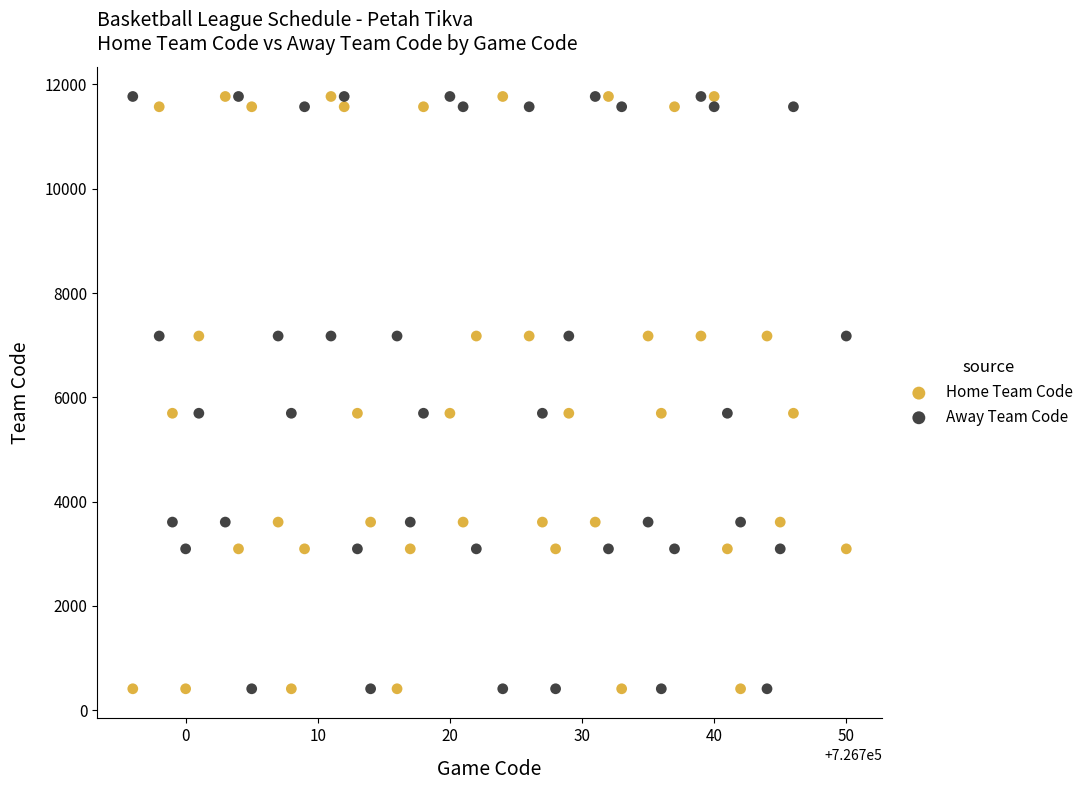

Across all data points, what is the range of Y values (max minus min)?

11357